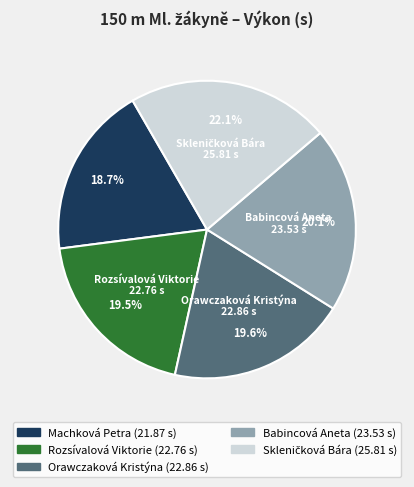

Does any single category account for the majority?

No